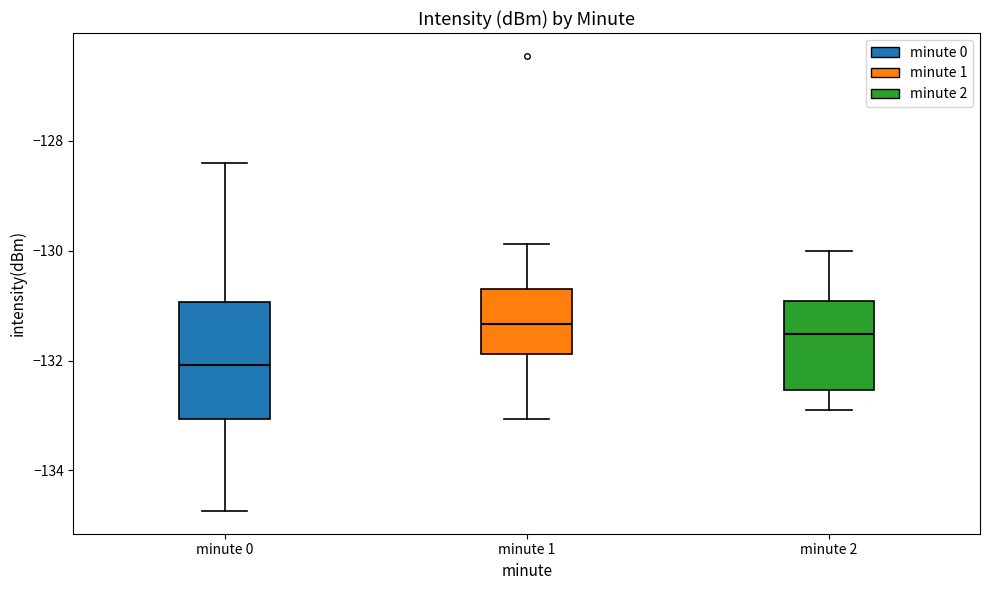

Which box is the tallest, from its lower edge to its upper edge?

minute 0